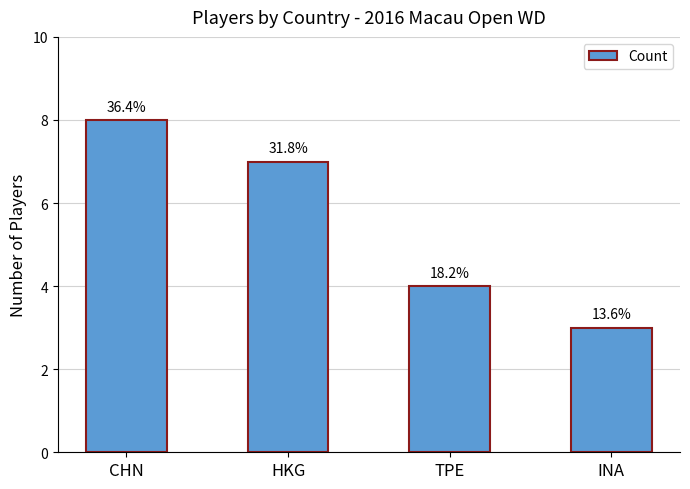

Which category has the lowest value across all series?

INA